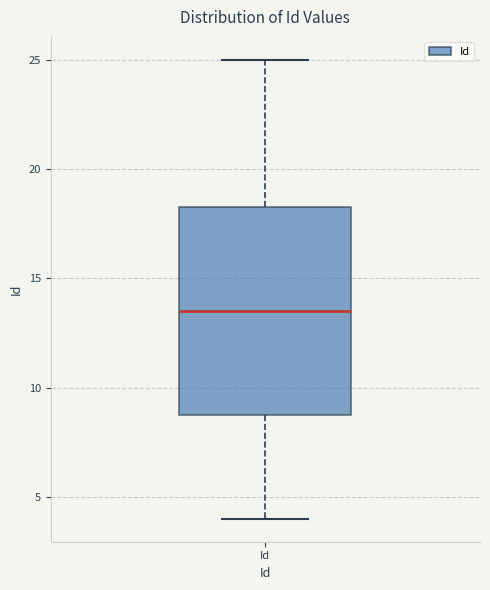

Read this box plot against the y-axis: the position of the median line, the range covered by the box, and the ends of both whiskers. The values are not printed on the chart, so give them approximately, as read against the axis.

median 13.5, box 9.0 to 18.5, whiskers 4.0 to 25.0